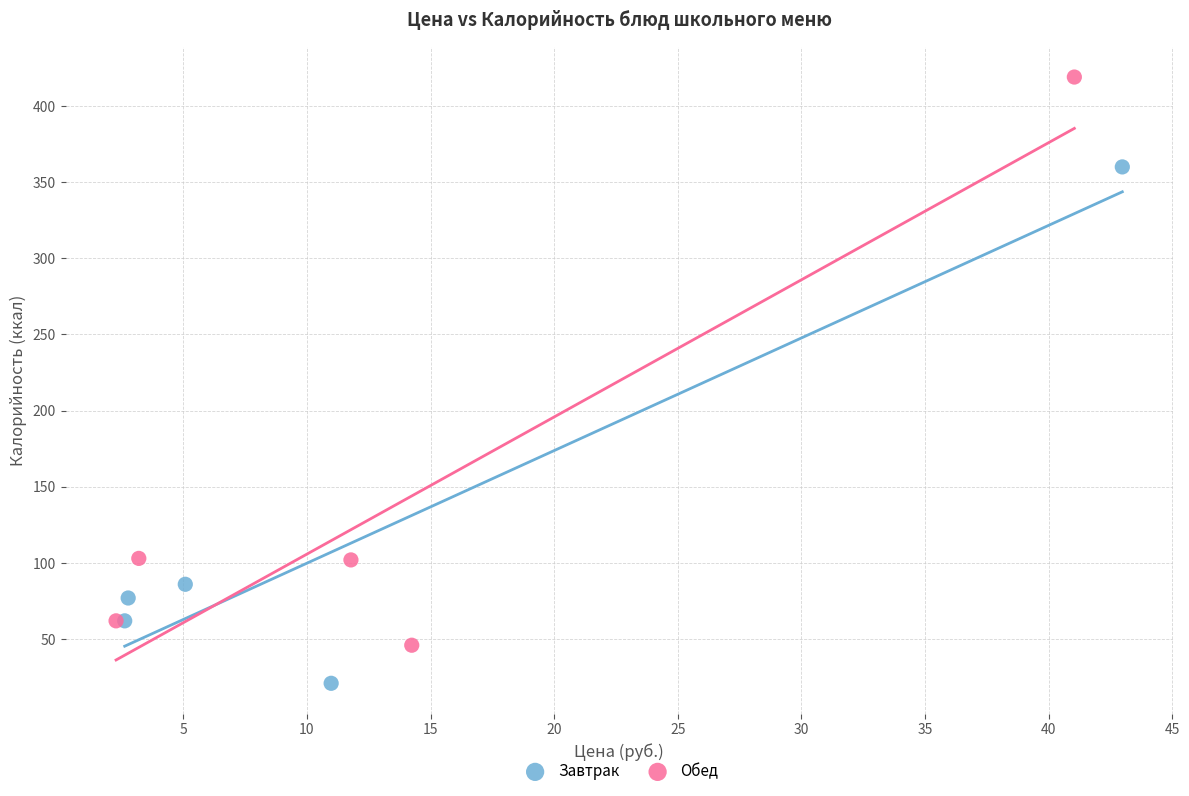

Which series contains the highest Y value?

Обед